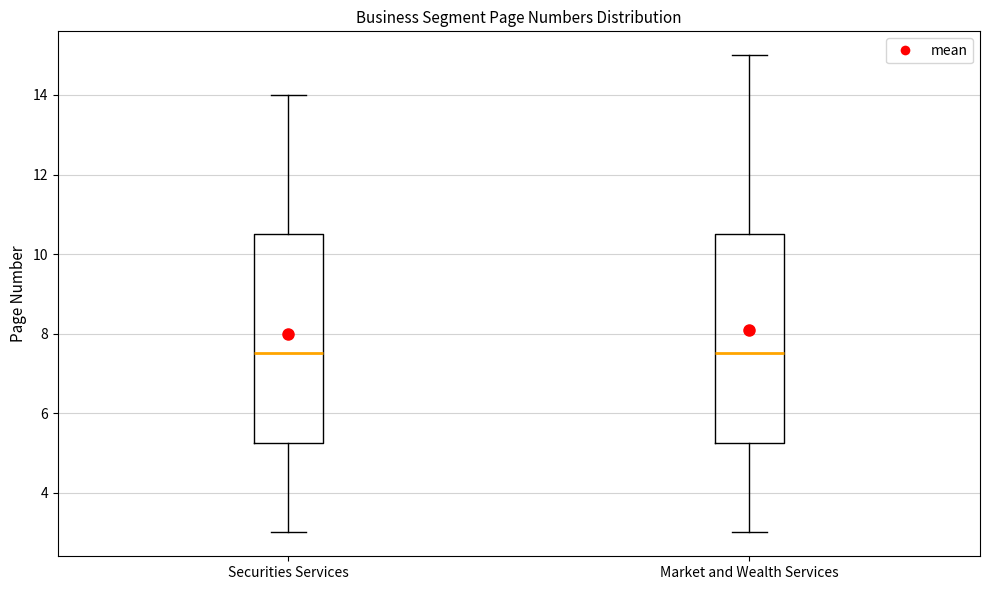

Reading left to right, read every box against the y-axis: the position of its median line, the range the box covers, and the ends of its whiskers. The values are not printed on the chart, so give them approximately, as read against the axis.

Securities Services: median 7.6, box 5.2 to 10.6, whiskers 3.0 to 14.0
Market and Wealth Services: median 7.6, box 5.2 to 10.6, whiskers 3.0 to 15.0